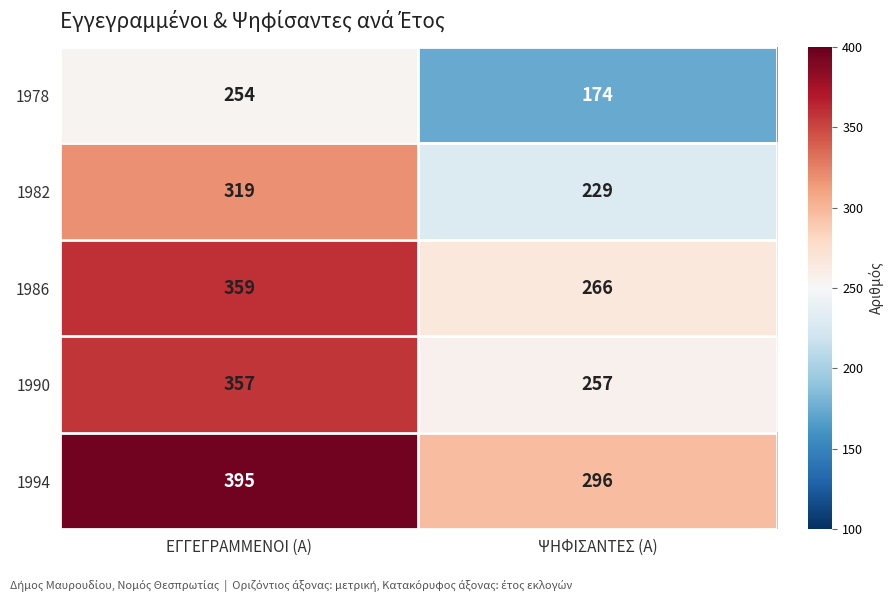

Where is 1994 nearest to the value 345?

ΨΗΦΙΣΑΝΤΕΣ (Α)